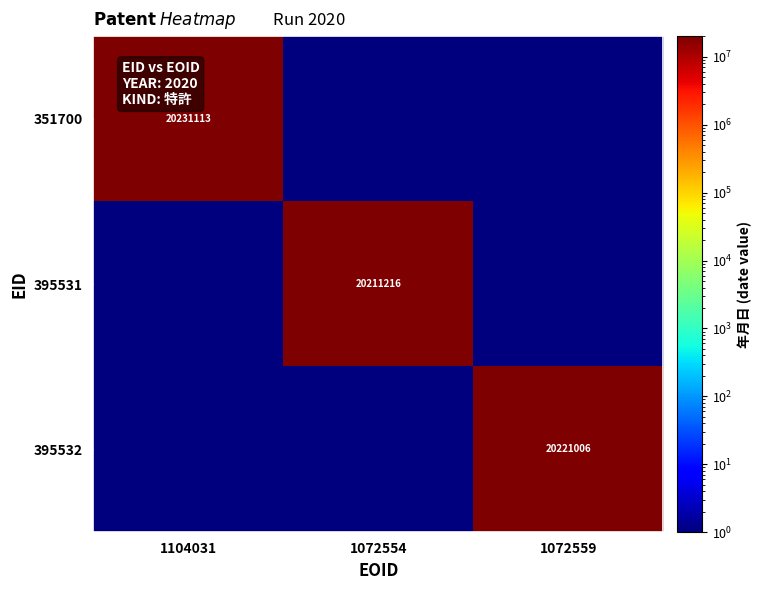

The value of 395532 at 1072559 is 10618856. True or false?

False